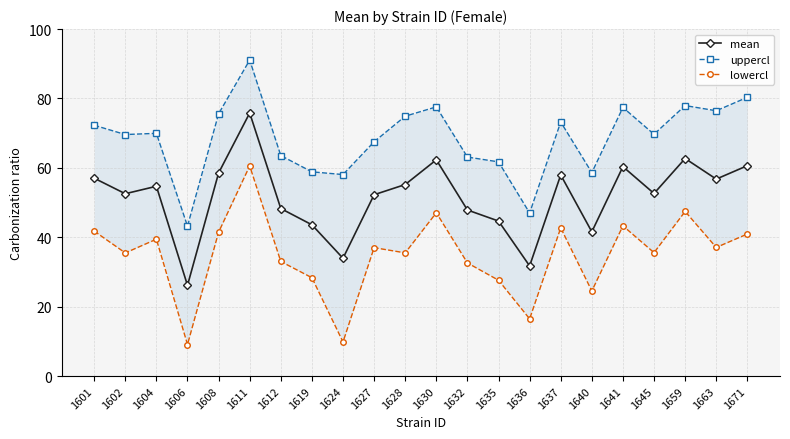

True or false: lowercl has a value of 33.0 at 1612.

True